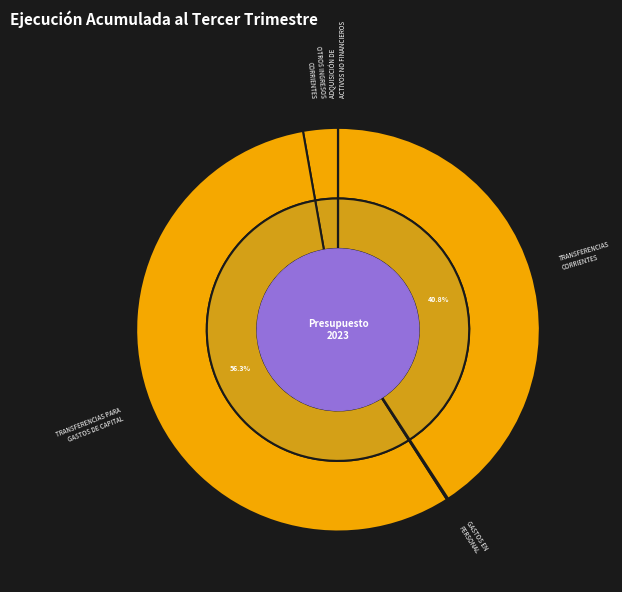

Which slice represents more than half of the pie?

TRANSFERENCIAS PARA GASTOS DE CAPITAL